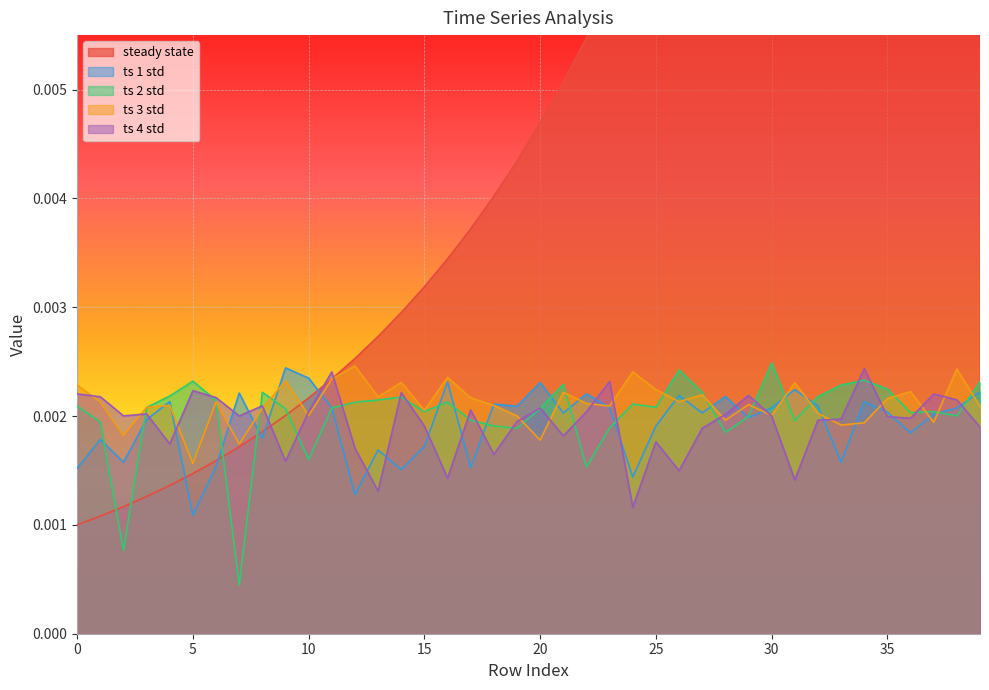

Is the value of steady state at 27 greater than the value of ts 1 std at 36?

Yes